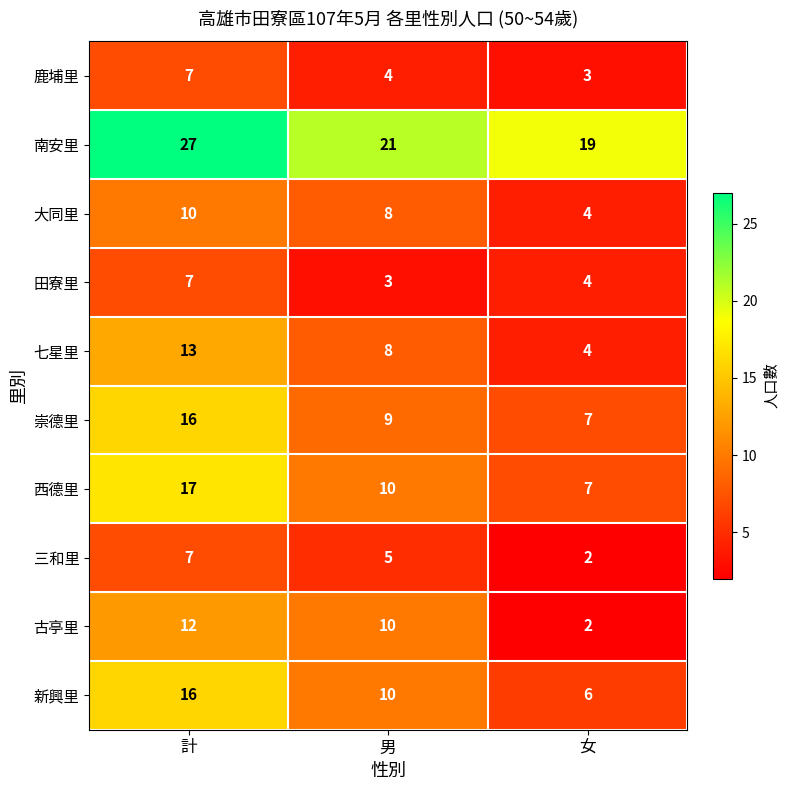

What is the difference between the highest and lowest values at 男?

18